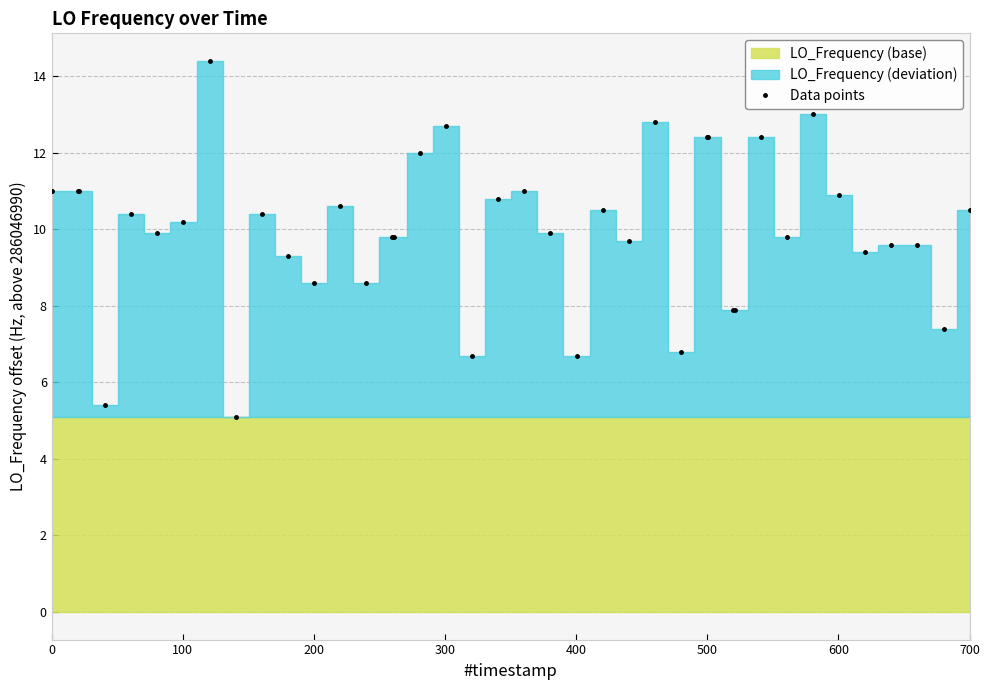

What is the greatest value displayed?

14.4